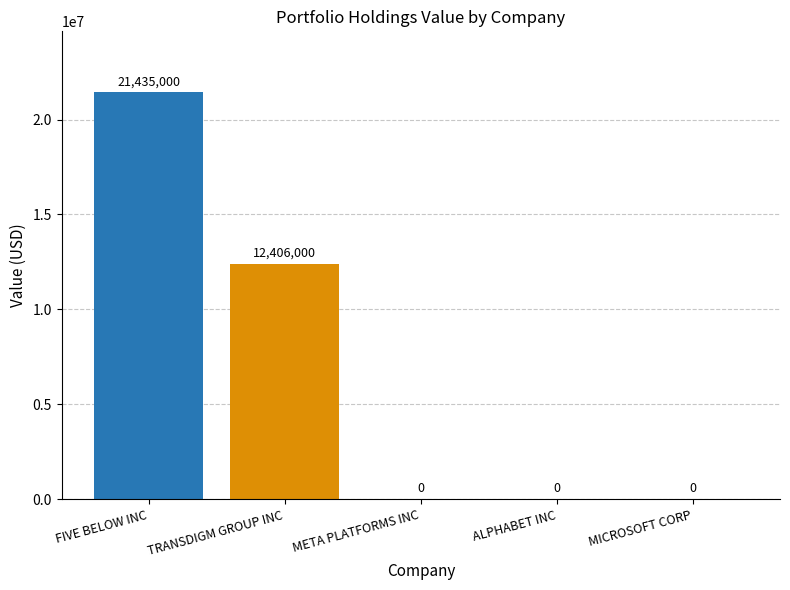

Reading left to right, list all the values displayed in this chart.

21435000	12406000	0	0	0